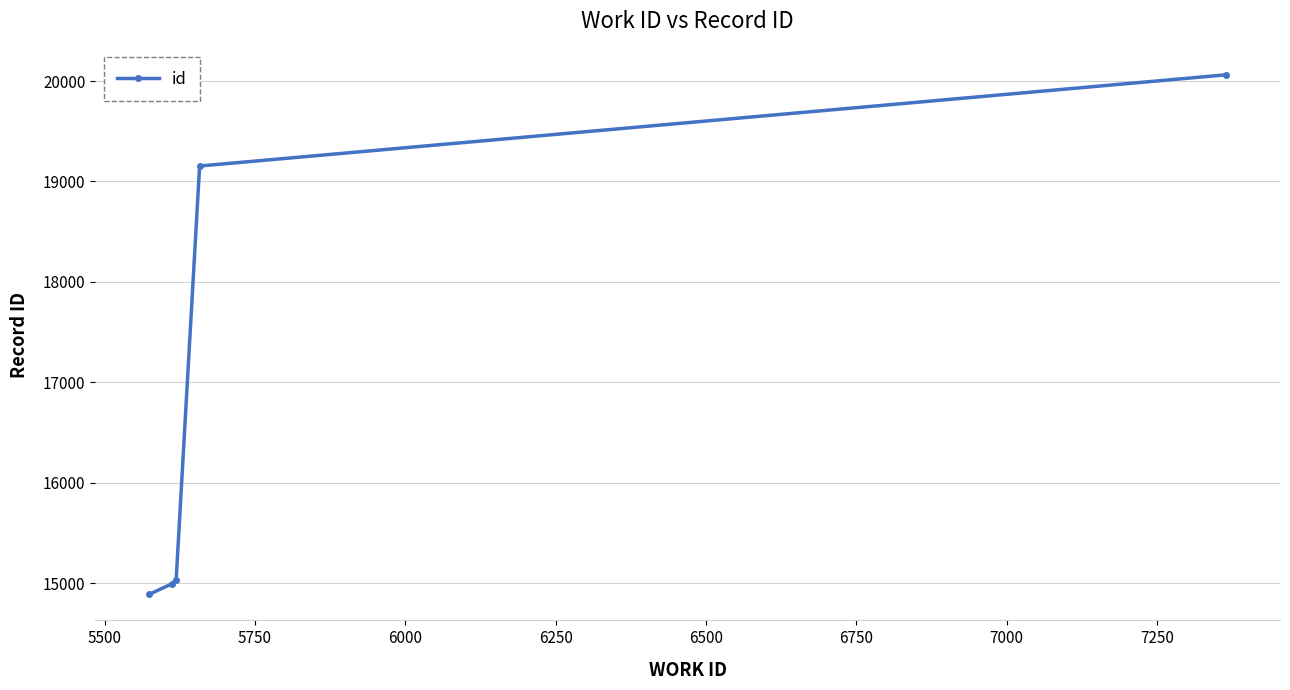

What is the average value?

16827